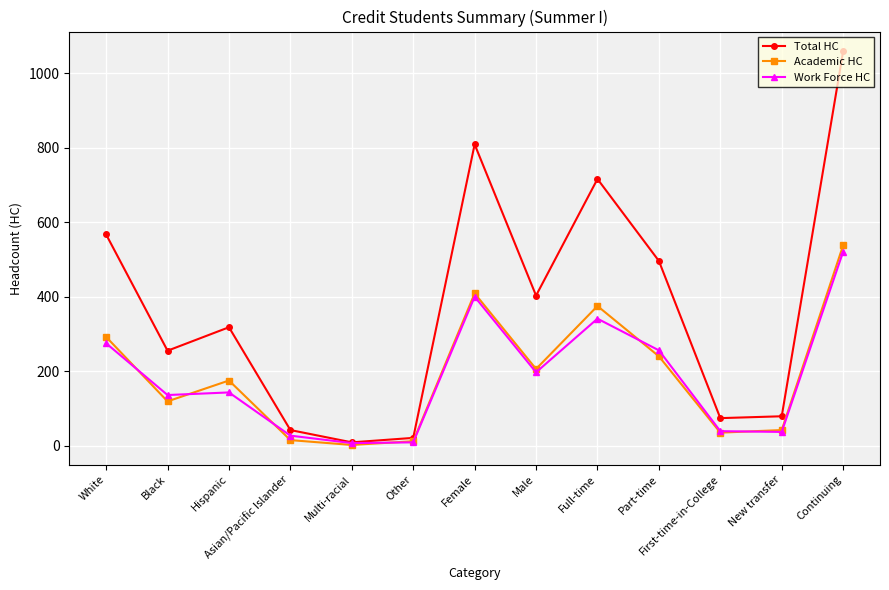

True or false: Academic HC and Work Force HC intersect in this chart.

True